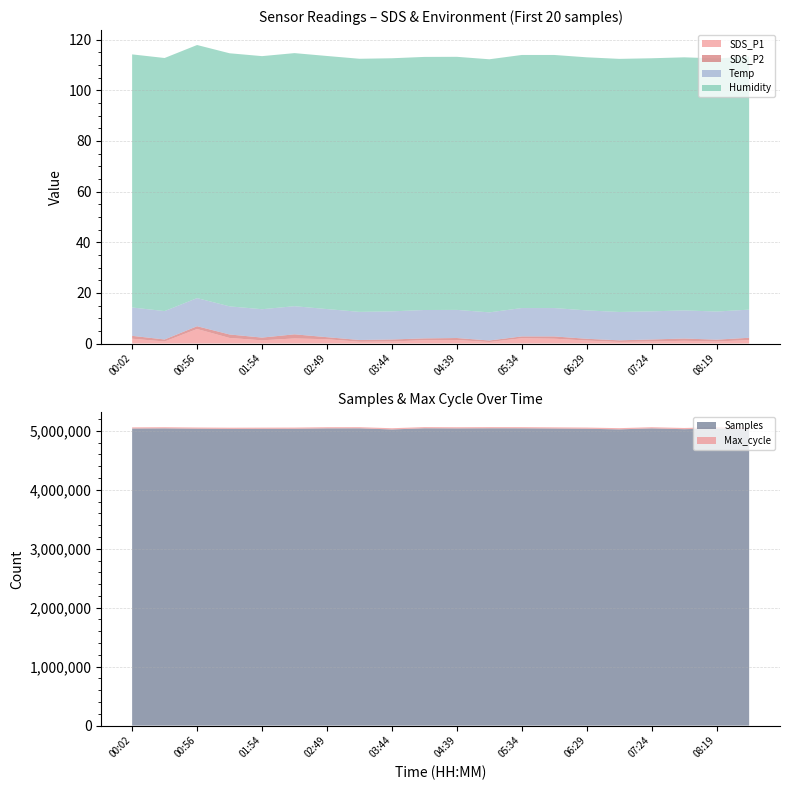

Reading left to right, what are all the values shown in this chart?

SDS_P1: 1.9	0.8	5.7	2.2	1.3	2.0	1.7	0.7	0.8	1.3	1.4	0.6	2.1	1.9	1.2	0.6	0.8	1.1	0.8	1.4
SDS_P2: 1.1	0.8	1.1	1.4	1.1	1.6	0.8	0.7	0.8	0.7	0.8	0.6	0.7	0.9	0.7	0.6	0.8	0.9	0.7	0.9
Temp: 11.2	11.2	11.1	11.1	11.2	11.1	11.1	11.1	11.1	11.2	11.1	11.1	11.2	11.2	11.2	11.2	11.1	11.1	11.1	11.1
Humidity: 99.9	99.9	99.9	99.9	99.9	99.9	99.9	99.9	99.9	99.9	99.9	99.9	99.9	99.9	99.9	99.9	99.9	99.9	99.9	99.9
Samples: 5038543.0	5041048.0	5035857.0	5032492.0	5033682.0	5034784.0	5040993.0	5041845.0	5023441.0	5042745.0	5040542.0	5042619.0	5042099.0	5038850.0	5034617.0	5024767.0	5041048.0	5027642.0	5041385.0	5026892.0
Max_cycle: 20251.0	20447.0	20463.0	20541.0	20551.0	20457.0	20451.0	20468.0	20509.0	20705.0	20446.0	20453.0	20580.0	20227.0	20966.0	20502.0	20447.0	20529.0	20462.0	20459.0